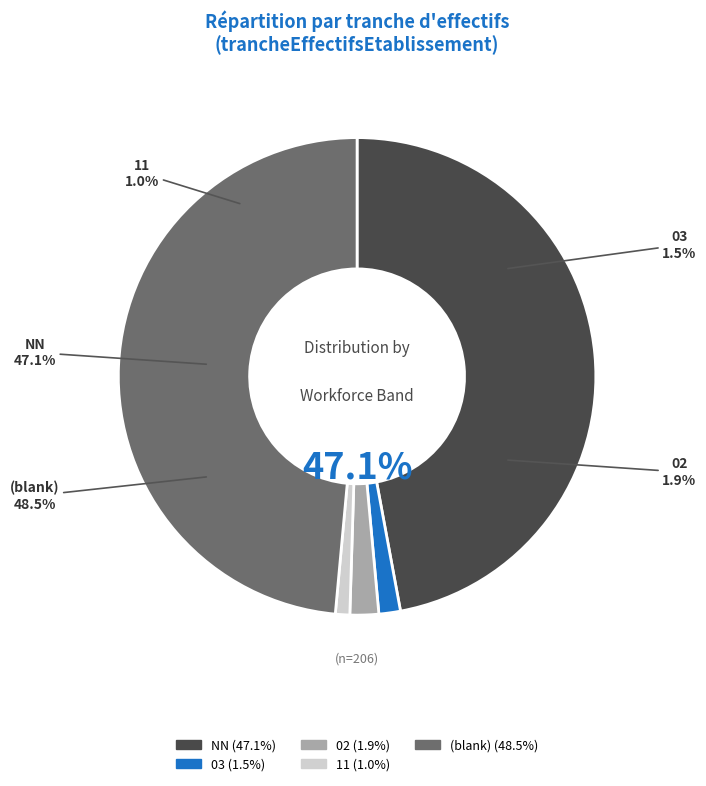

How much of the chart is everything except 11?

99.0%